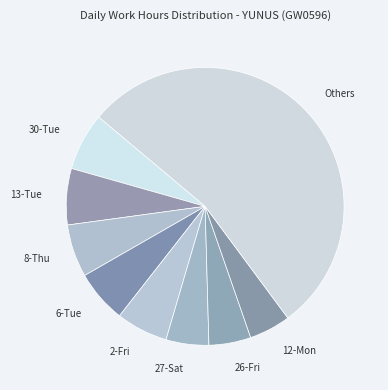

How many segments does this pie chart have?

9